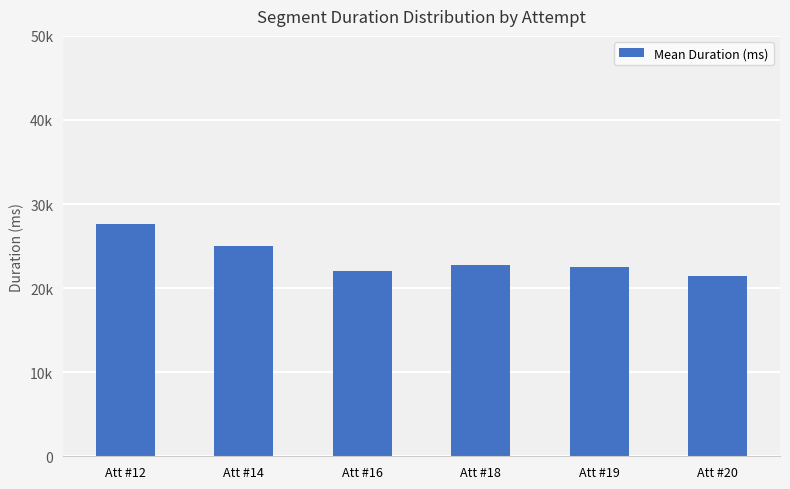

Reading left to right, what are all the values shown in this chart?

27585	24970	22023	22757	22522	21450